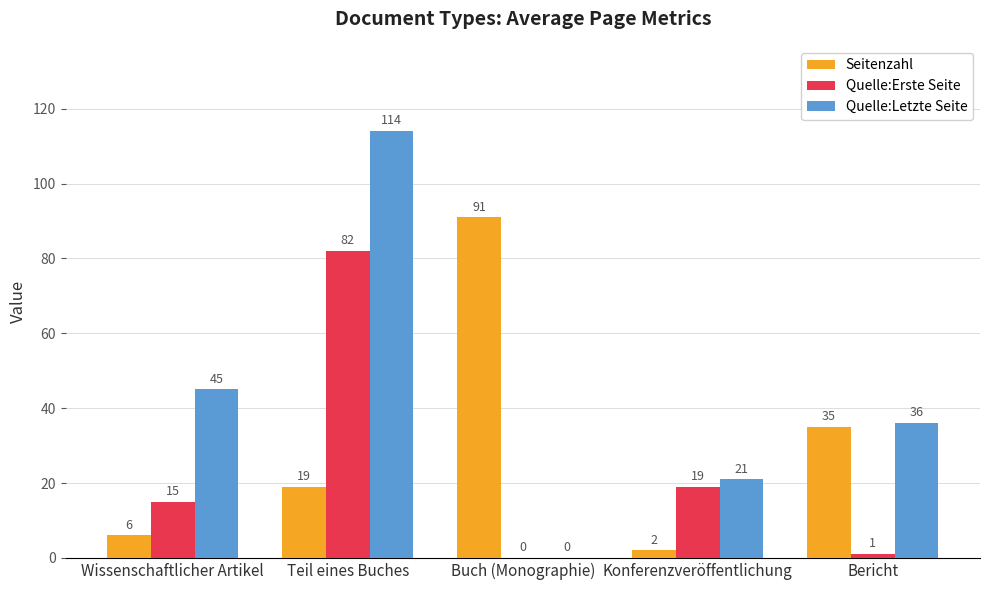

Which label corresponds to the largest value in the chart?

Teil eines Buches